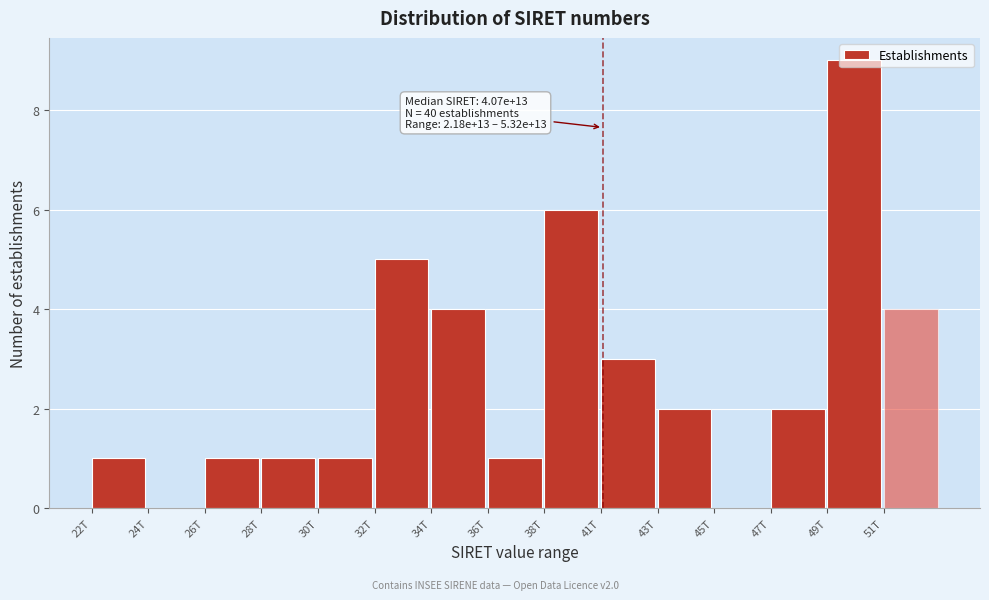

At which category does the chart reach its peak across all series?

49T